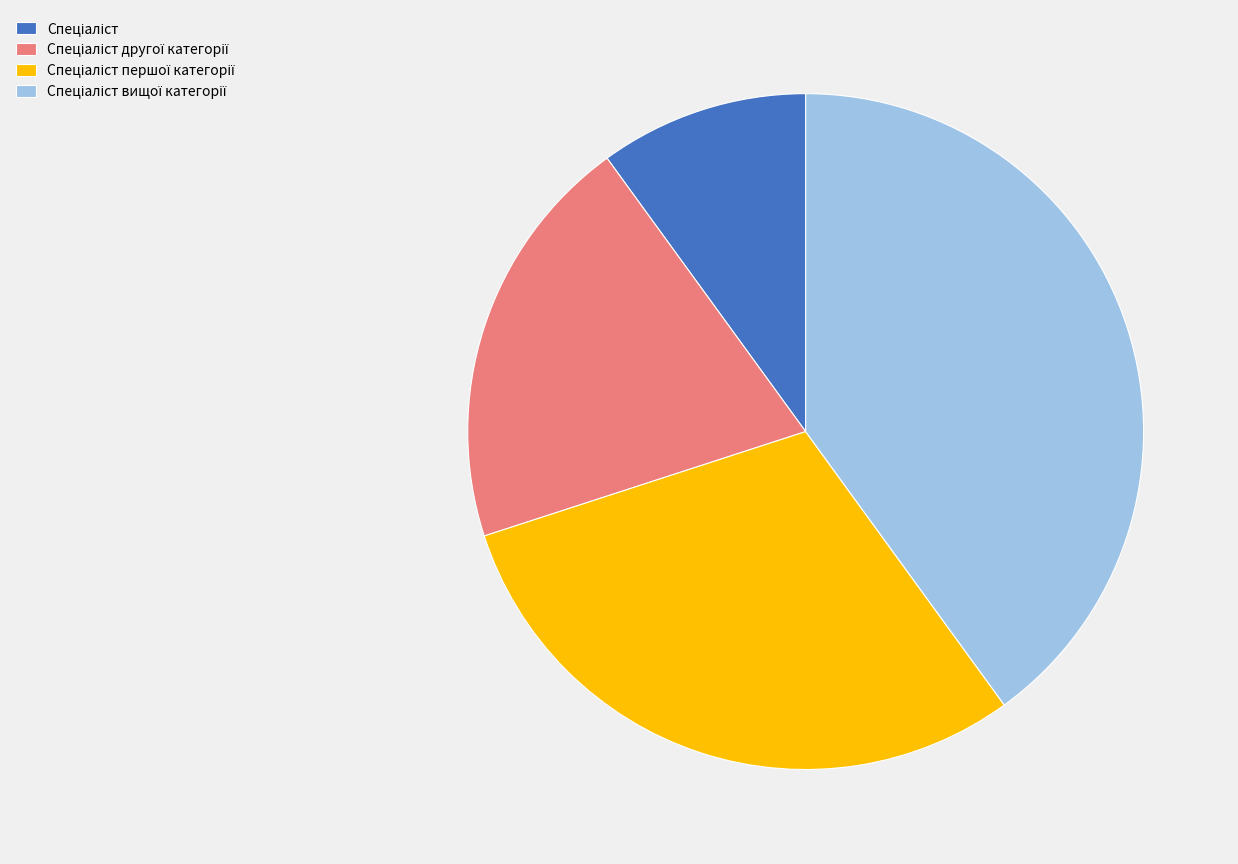

Is there a majority slice in this chart?

No